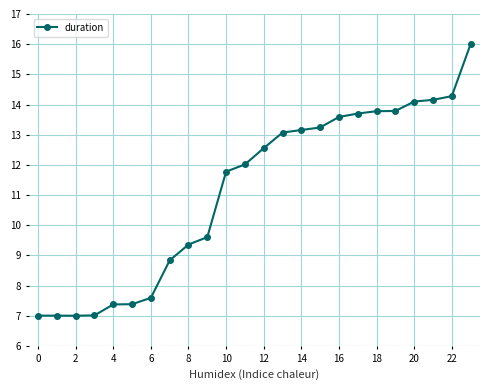

Does the chart display data point markers on the line(s)?

Yes